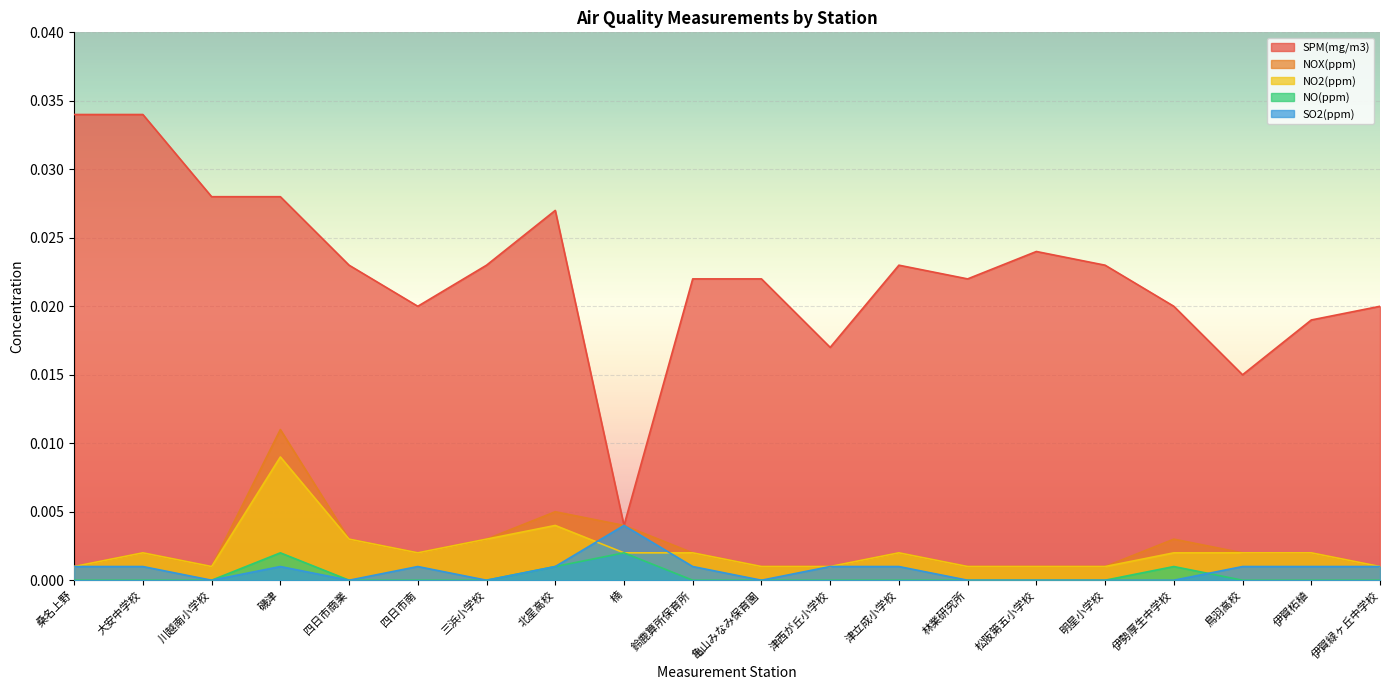

The value of NOX(ppm) at 津西が丘小学校 is 0.0. True or false?

False